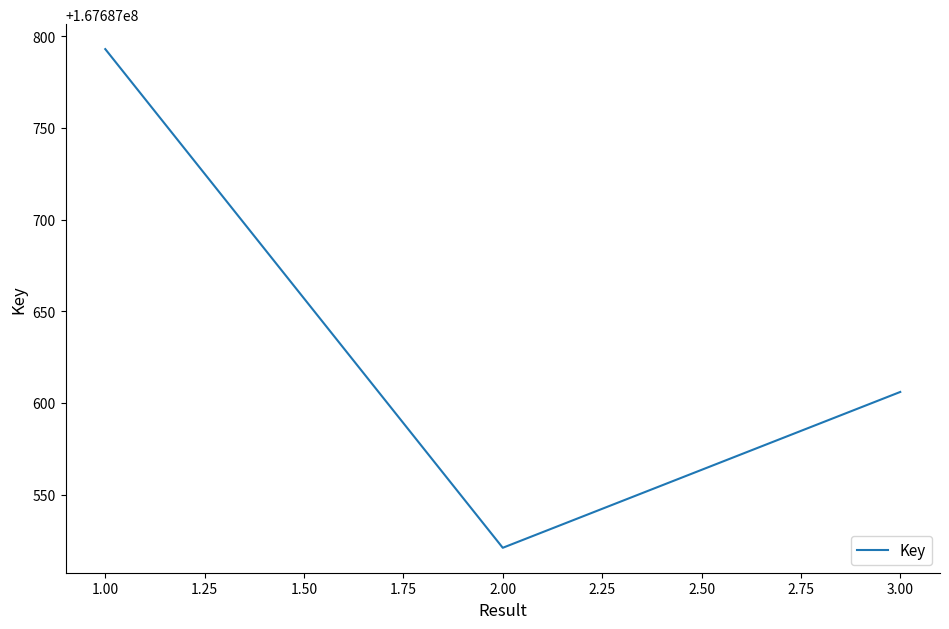

List the labels in order of value, smallest first.

2.00, 3.00, 1.00